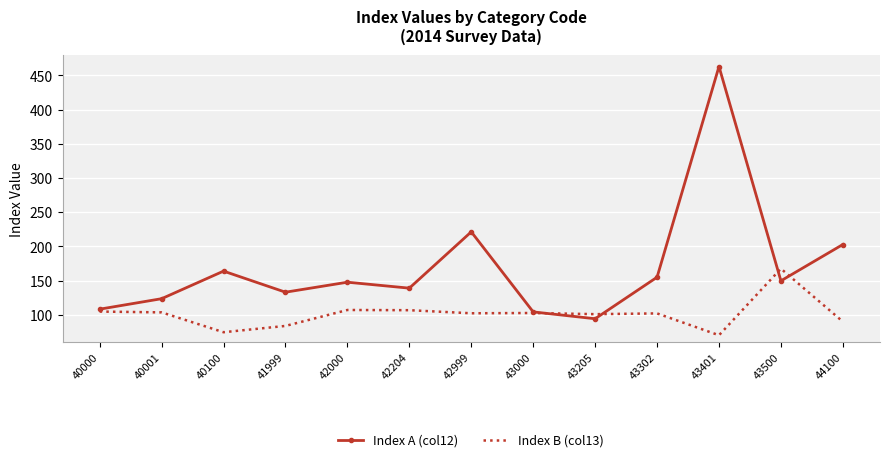

Which series ends up on top after the final intersection of Index A (col12) and Index B (col13)?

Index A (col12)